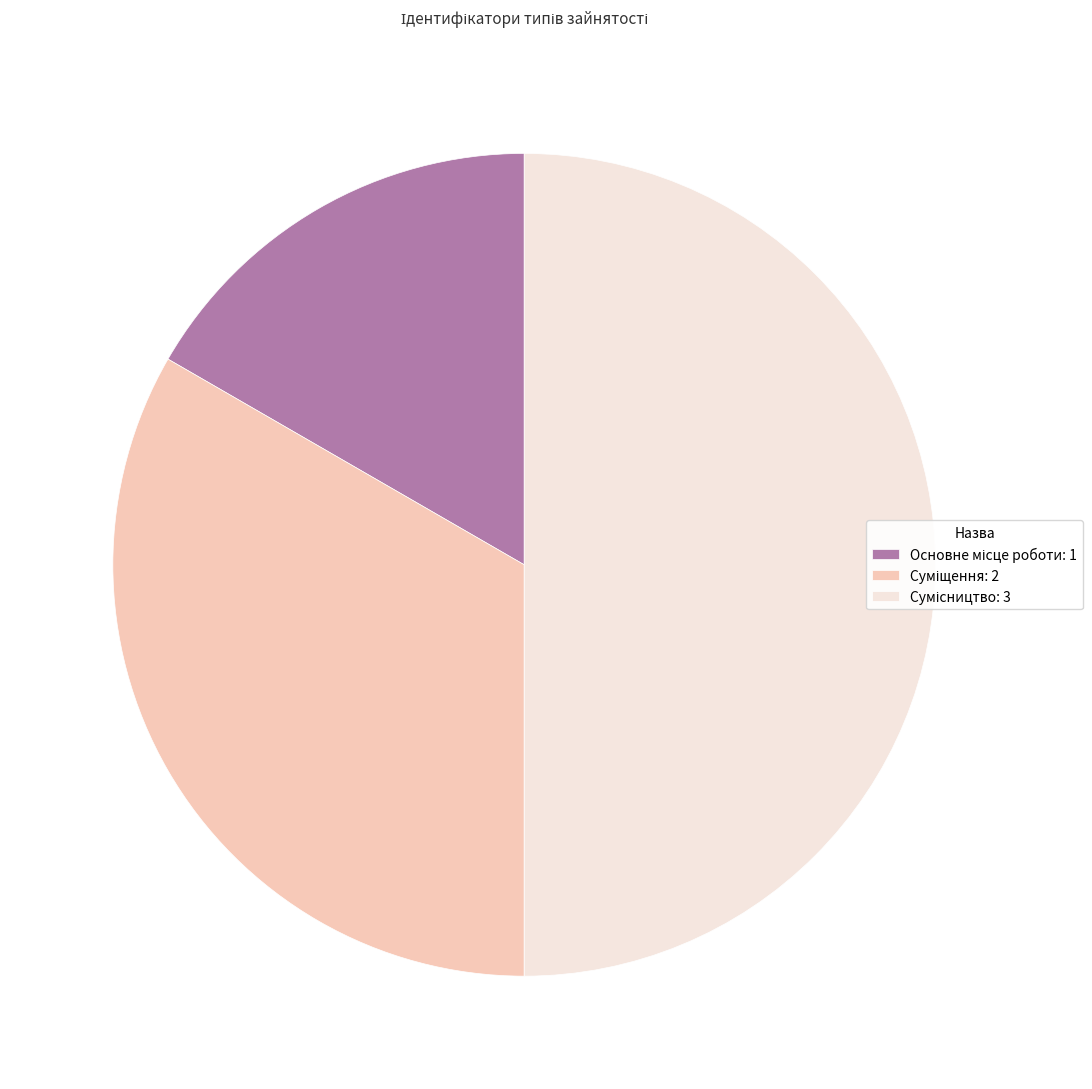

How many segments does this pie chart have?

3